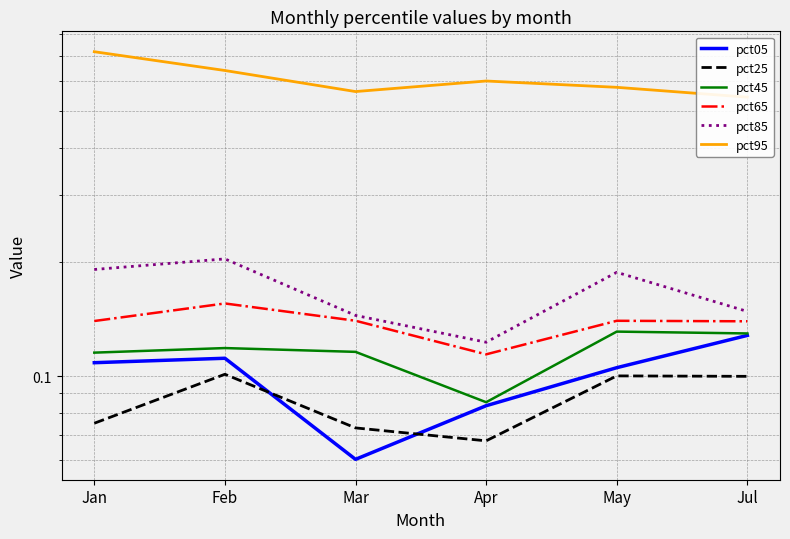

Does the chart have visible grid lines?

Yes